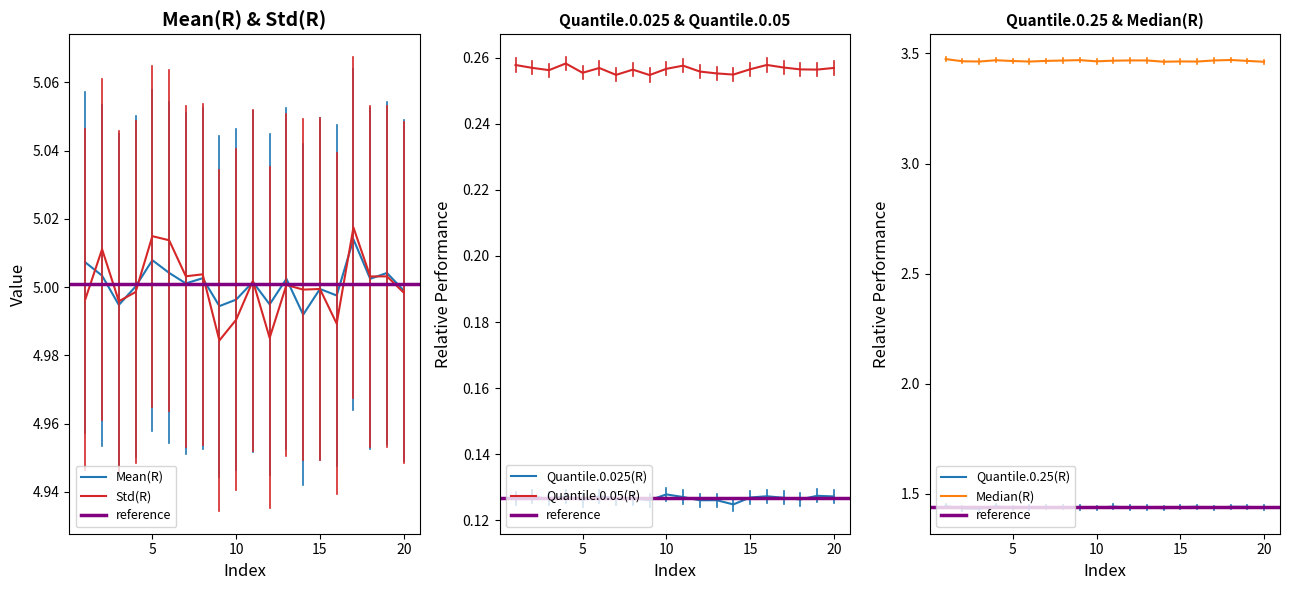

Reading right to left, transcribe all the data shown in this chart.

Mean(R): 5.0	5.0	5.0	5.0	5.0	5.0	5.0	5.0	5.0	5.0	5.0	5.0	5.0	5.0	5.0	5.0	5.0	5.0	5.0	5.0
Std(R): 5.0	5.0	5.0	5.0	5.0	5.0	5.0	5.0	5.0	5.0	5.0	5.0	5.0	5.0	5.0	5.0	5.0	5.0	5.0	5.0
Quantile.0.025(R): 0.1	0.1	0.1	0.1	0.1	0.1	0.1	0.1	0.1	0.1	0.1	0.1	0.1	0.1	0.1	0.1	0.1	0.1	0.1	0.1
Quantile.0.05(R): 0.3	0.3	0.3	0.3	0.3	0.3	0.3	0.3	0.3	0.3	0.3	0.3	0.3	0.3	0.3	0.3	0.3	0.3	0.3	0.3
Quantile.0.25(R): 1.4	1.4	1.4	1.4	1.4	1.4	1.4	1.4	1.4	1.4	1.4	1.4	1.4	1.4	1.4	1.4	1.4	1.4	1.4	1.4
Median(R): 3.5	3.5	3.5	3.5	3.5	3.5	3.5	3.5	3.5	3.5	3.5	3.5	3.5	3.5	3.5	3.5	3.5	3.5	3.5	3.5